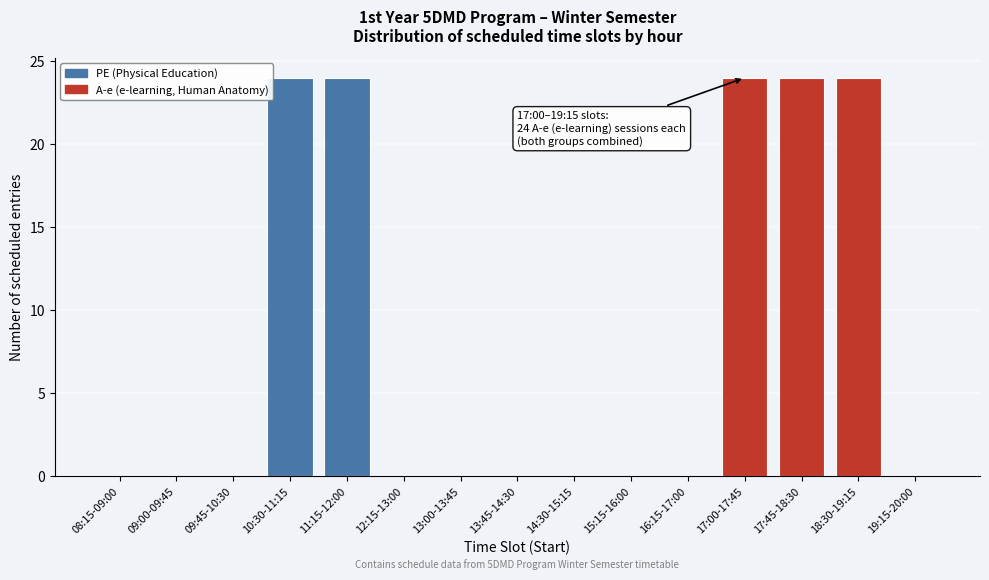

Reading right to left, list all the values displayed in this chart.

19:15-20:00=0	18:30-19:15=24	17:45-18:30=24	17:00-17:45=24	16:15-17:00=0	15:15-16:00=0	14:30-15:15=0	13:45-14:30=0	13:00-13:45=0	12:15-13:00=0	11:15-12:00=24	10:30-11:15=24	09:45-10:30=0	09:00-09:45=0	08:15-09:00=0